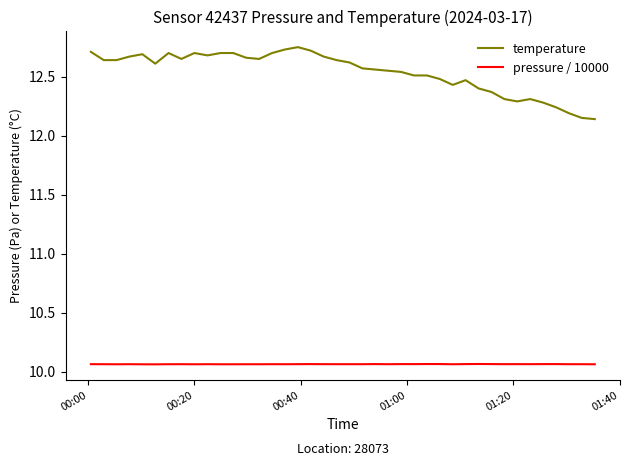

Which series has the largest range (max minus min)?

temperature